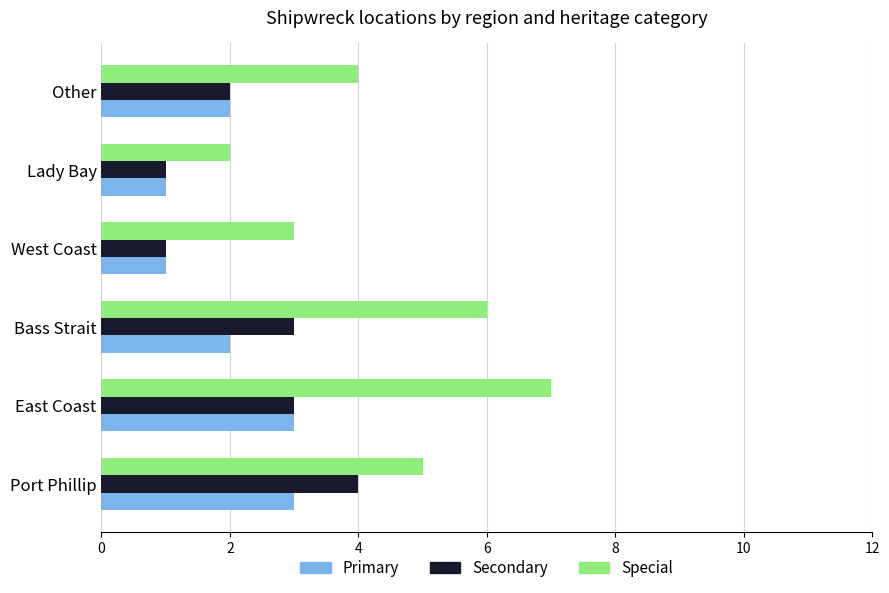

The value of Primary at Other is 2. True or false?

True